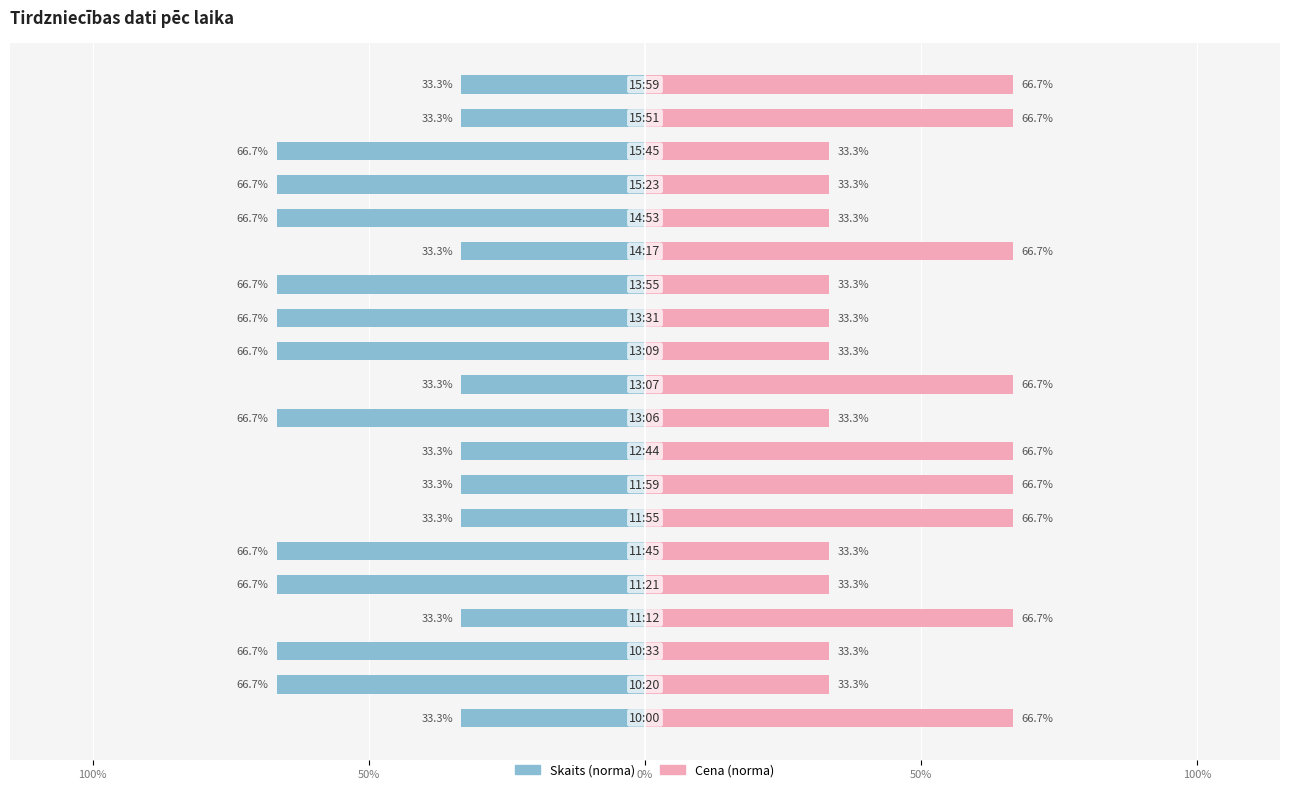

Between 14 and 13, which is larger?

14